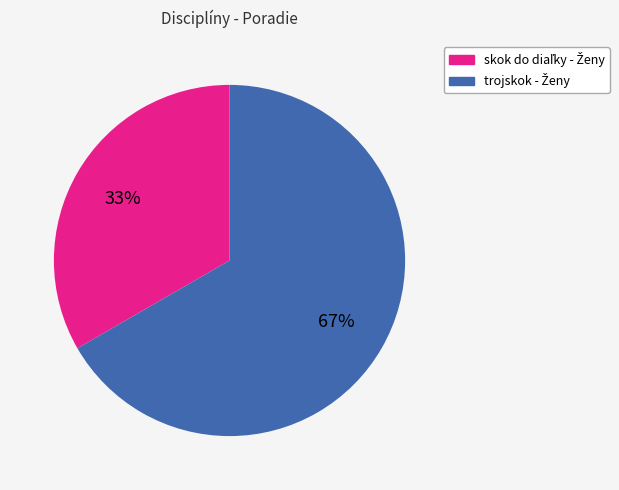

To the nearest percent, what is the average slice percentage?

50%